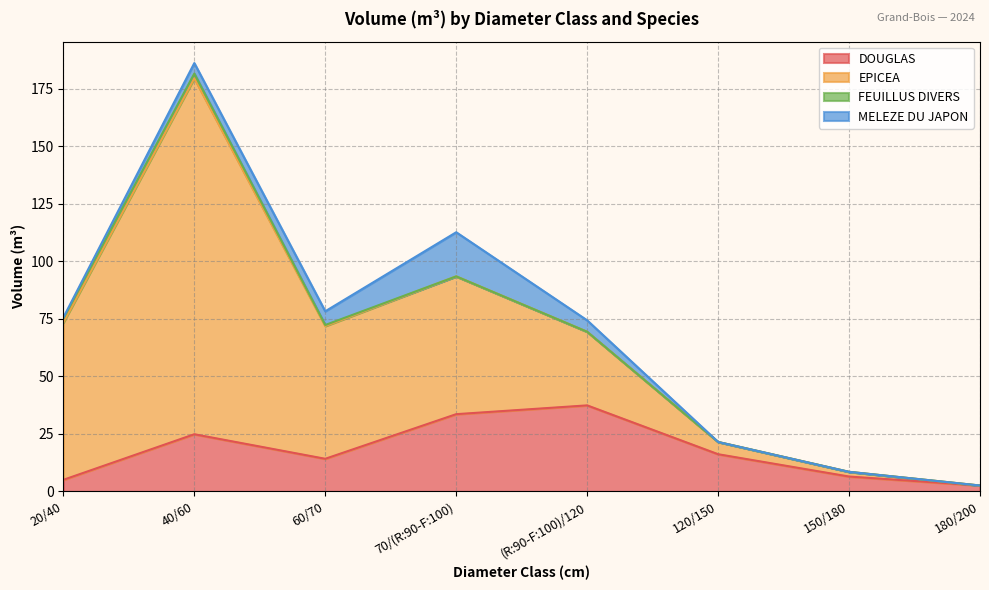

What is the difference between the second highest and second lowest values in the MELEZE DU JAPON series?

6.0